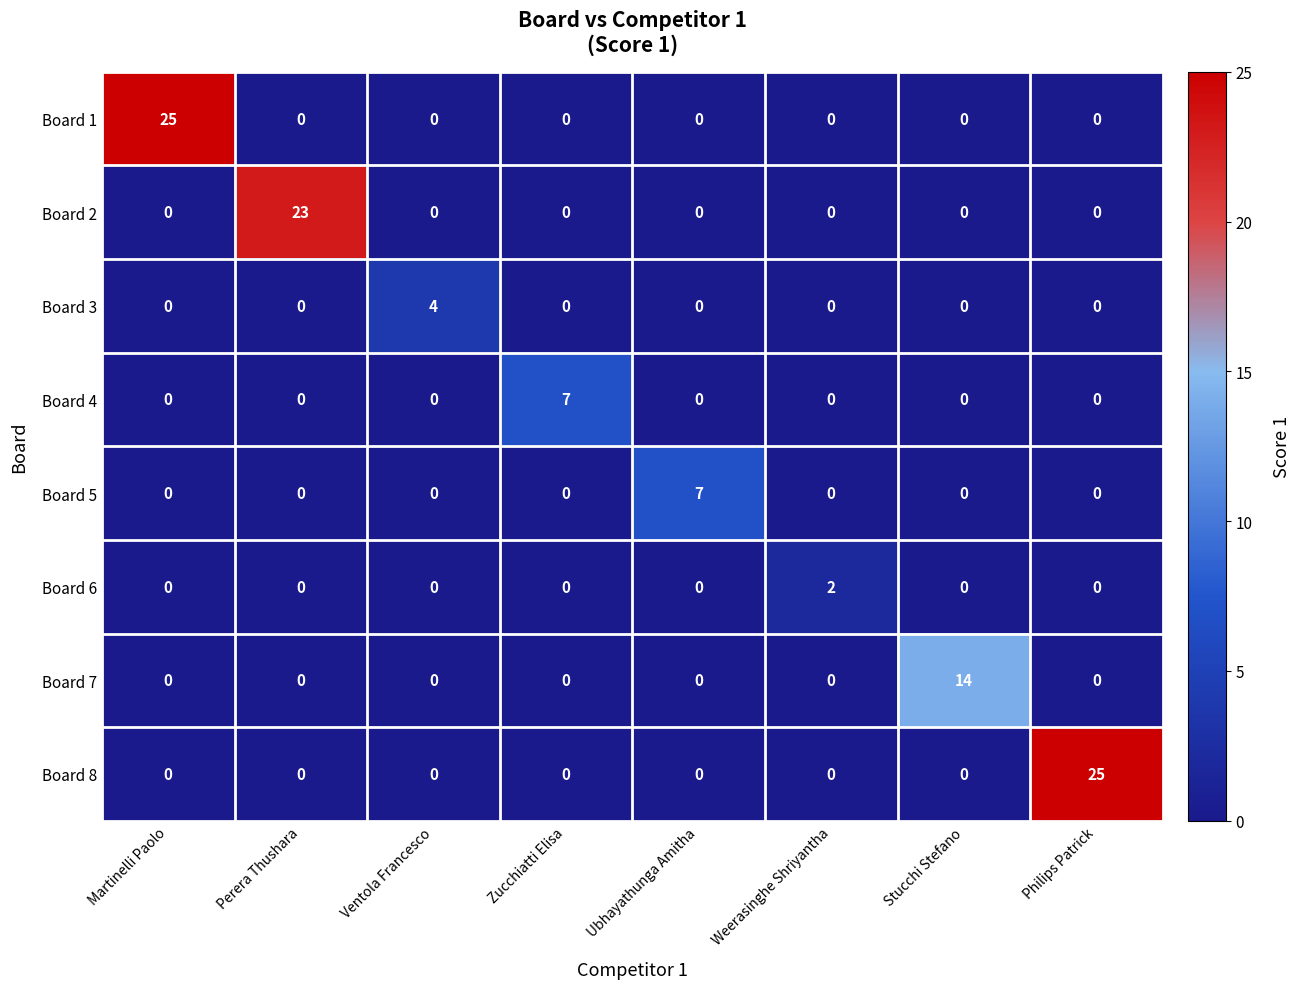

True or false: Board 1 has a value of 0 at Zucchiatti Elisa.

True